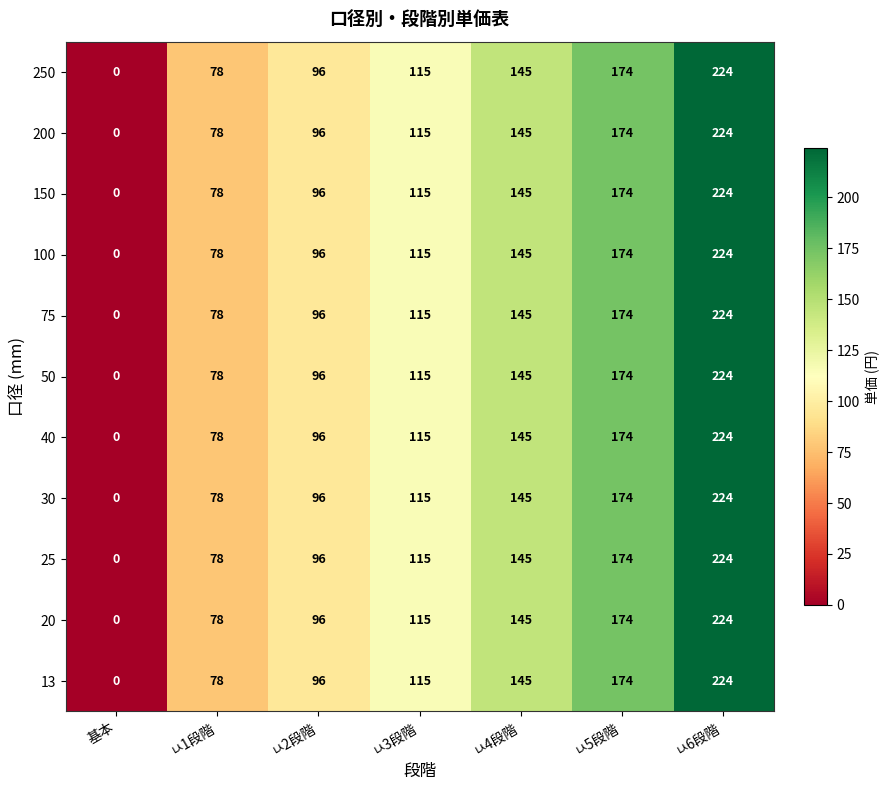

What is the average value of the 30 series?

119